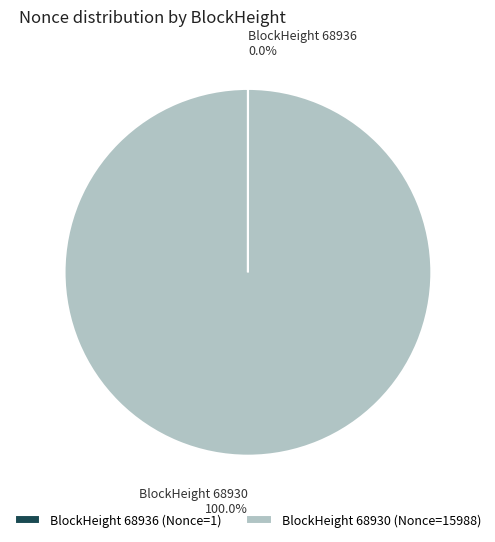

Does BlockHeight 68930 (Nonce=15988) account for over 50% of the chart?

Yes